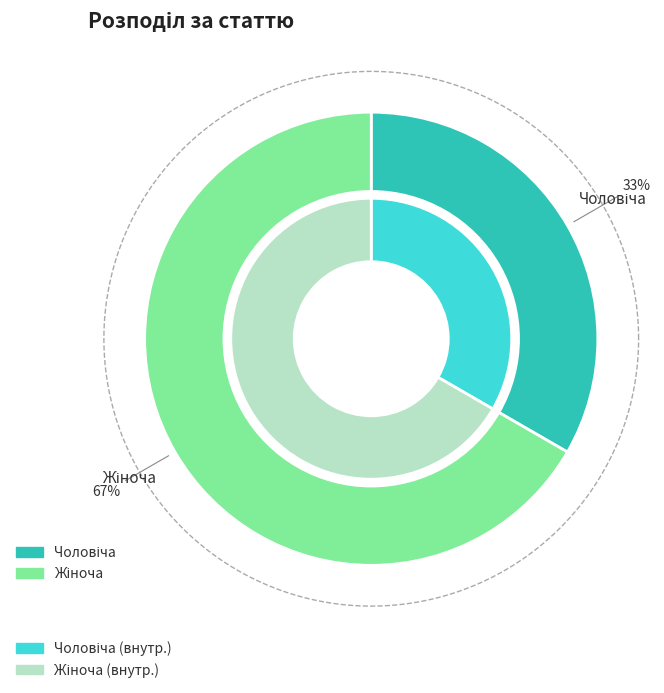

To the nearest percent, what is the combined percentage of Чоловіча and Жіноча?

100%